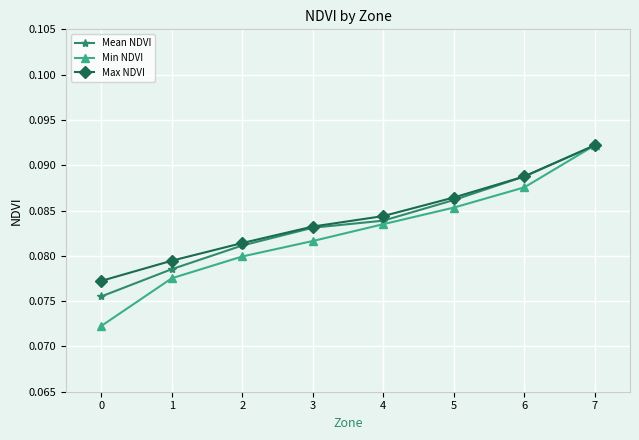

List the labels in order of Min NDVI value, largest first.

7, 6, 5, 4, 3, 2, 1, 0